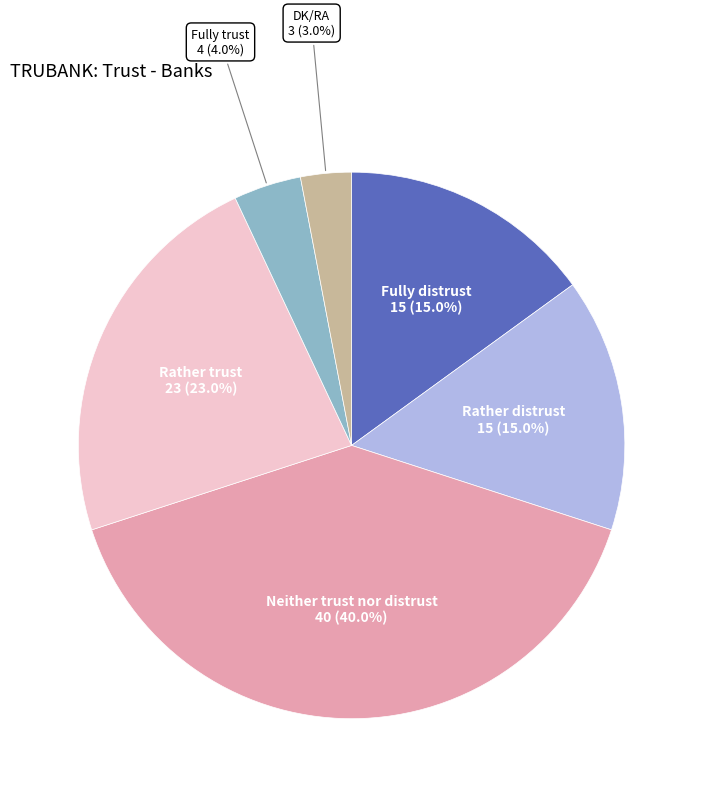

Is there a majority slice in this chart?

No